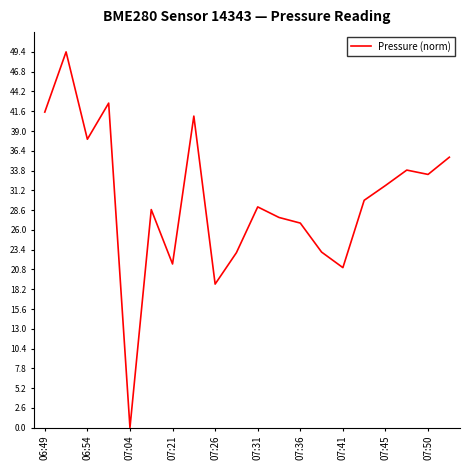

What is the sum of all values?

596.7